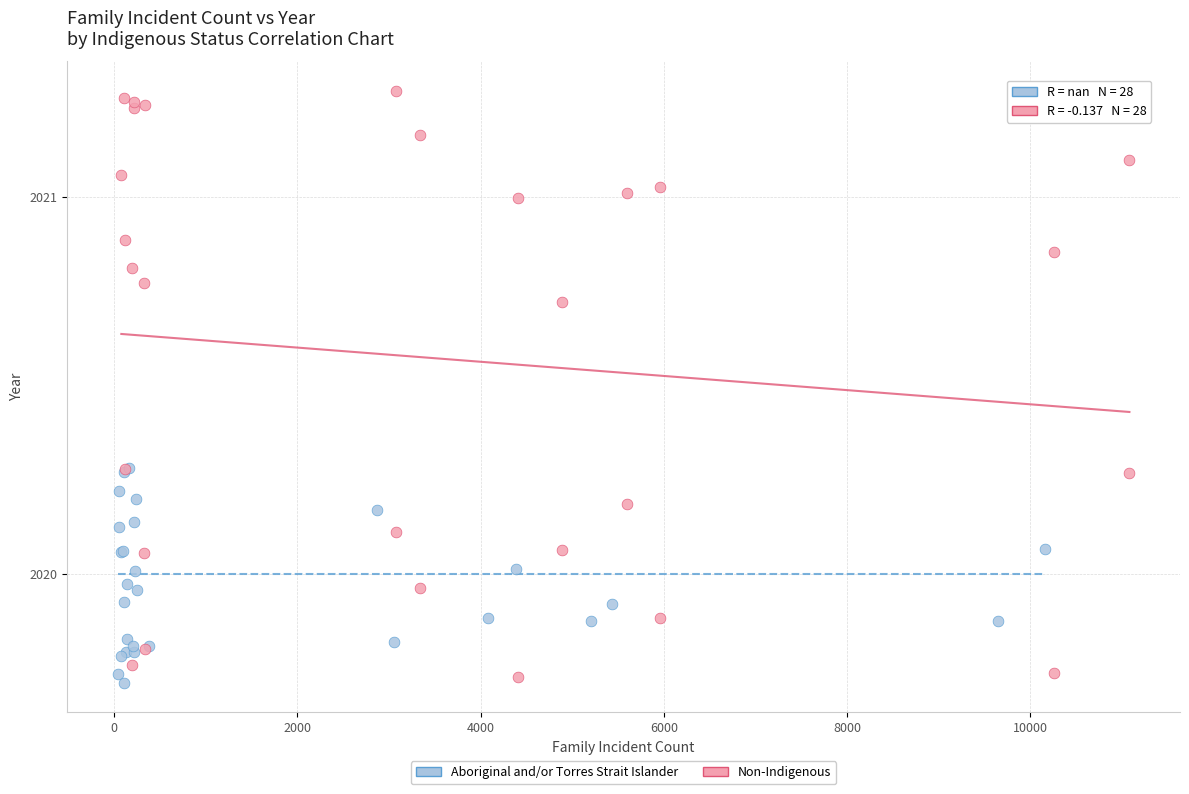

Which series contains the highest Y value?

Non-Indigenous